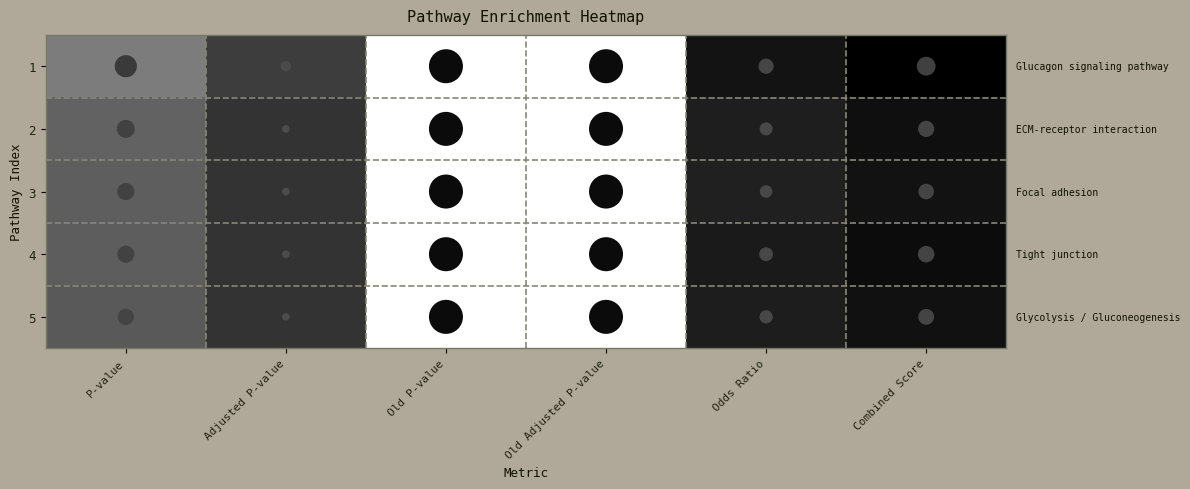

Rank the series at Odds Ratio from highest to lowest value.

1, 4, 5, 2, 3